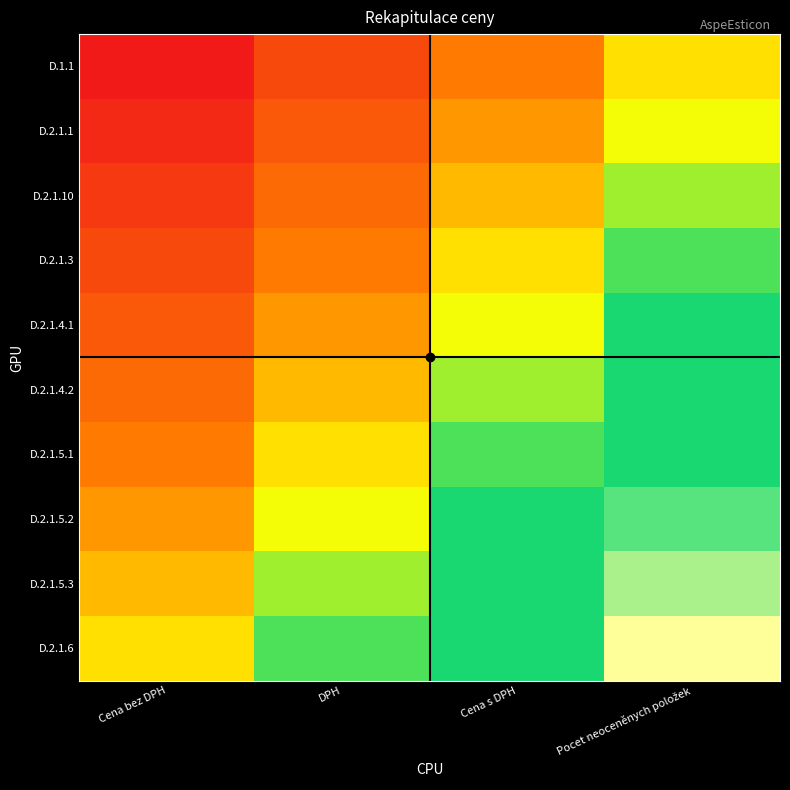

At which category is the sum across all series the highest?

Pocet neoceněnych položek